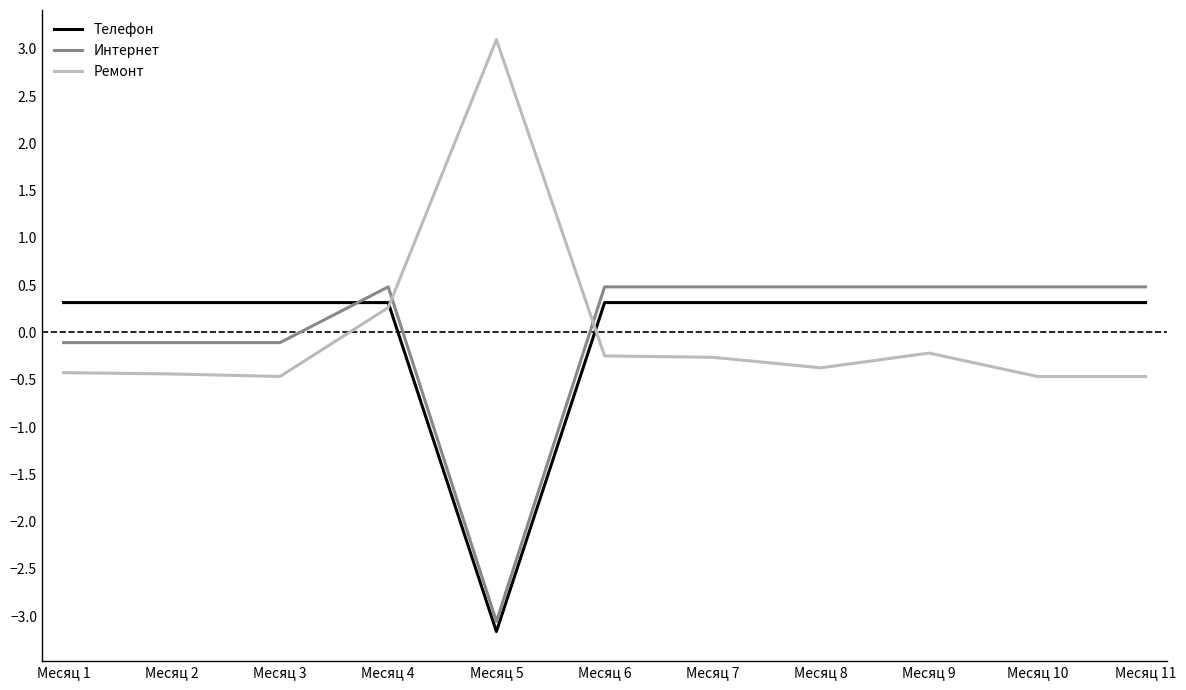

Where is Ремонт nearest to the value 1?

Месяц 4